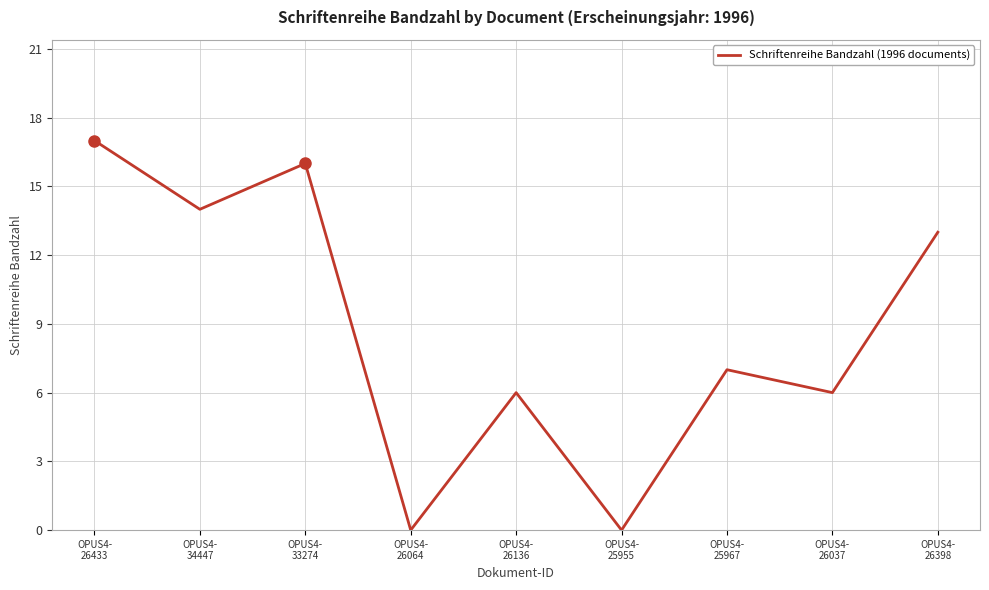

What is the maximum value shown in the chart?

17